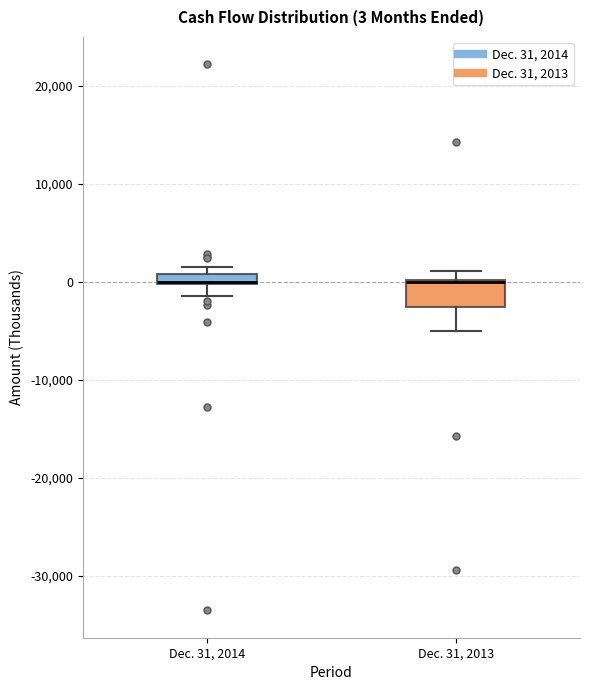

Comparing the boxes themselves (not the whiskers), which one is the tallest?

Dec. 31, 2013